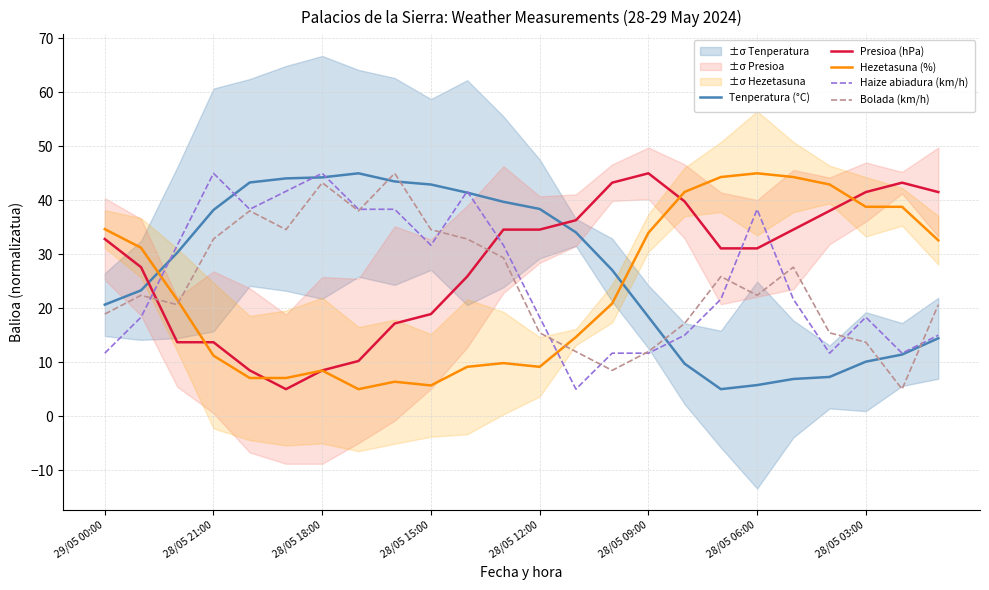

Which category has the lowest value in the Bolada (km/h) series?

22